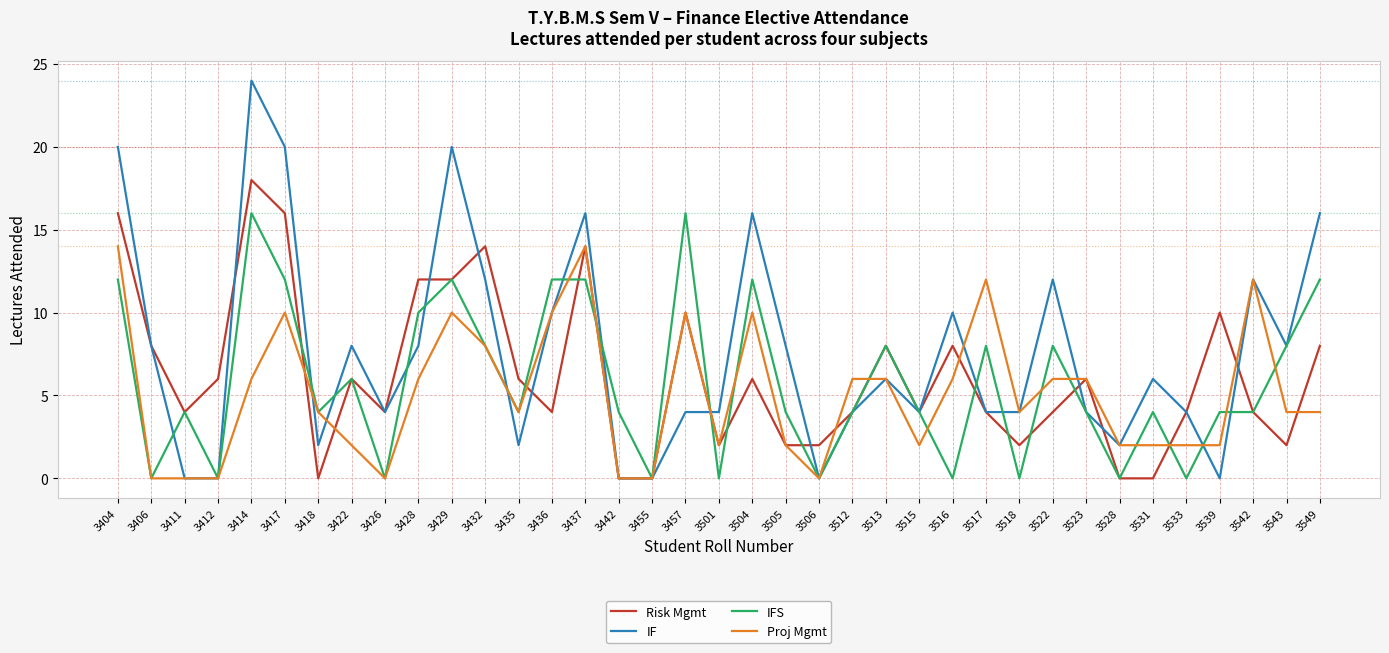

Which series has the largest range (max minus min)?

IF